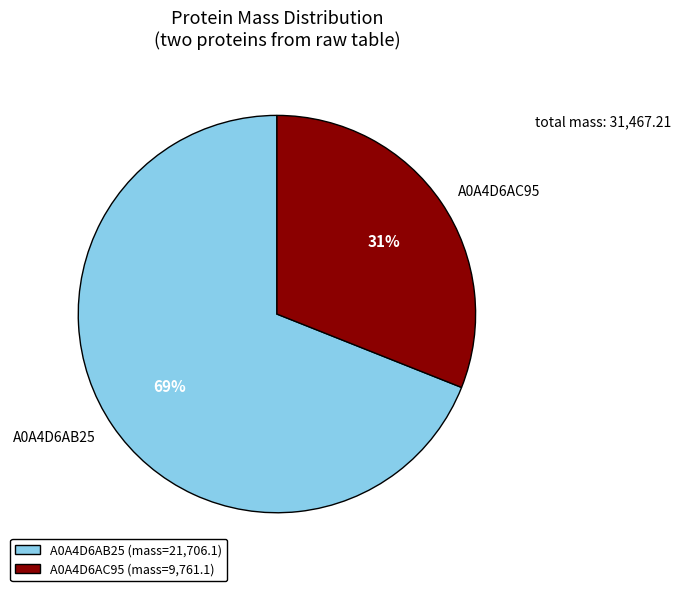

To the nearest percent, what percentage of the pie is A0A4D6AC95?

31%